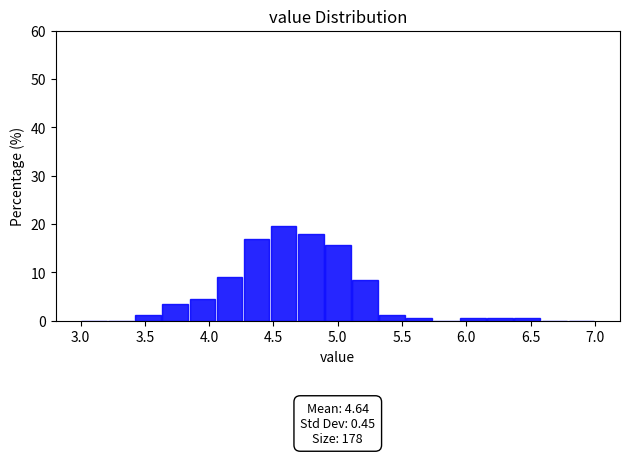

Over which range of the x-axis is the bar tallest?

4.45 to 4.70